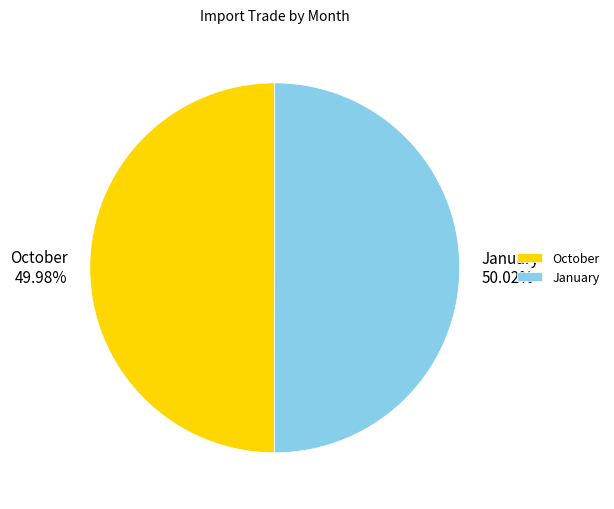

What is the ratio of the value at January to the value at October?

1.0